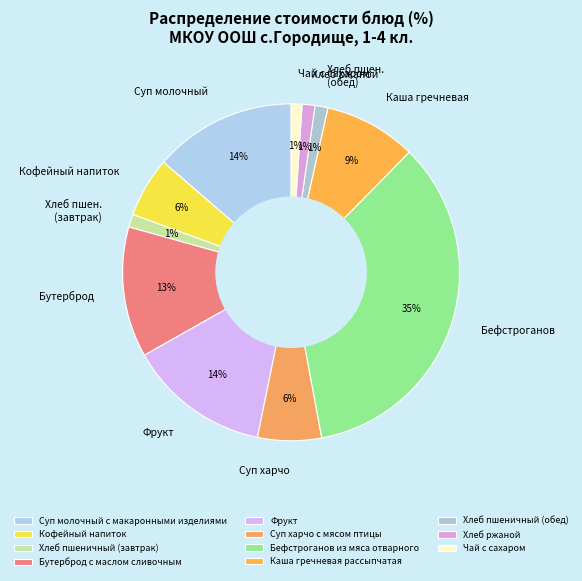

Which category has the biggest portion of the pie?

Бефстроганов из мяса отварного